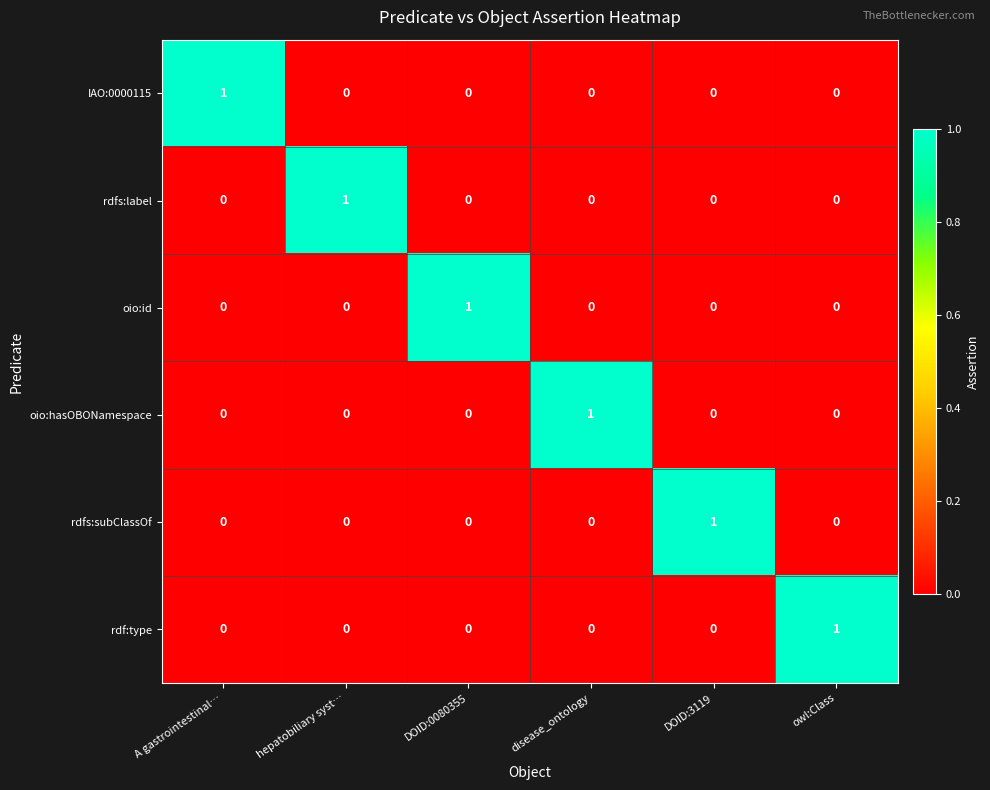

True or false: oio:id has a value of 0 at DOID:3119.

True